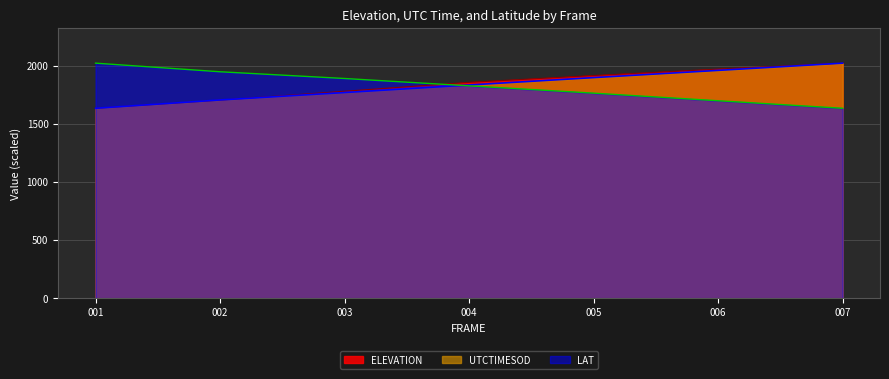

Read the ELEVATION value at 006.

1969.7